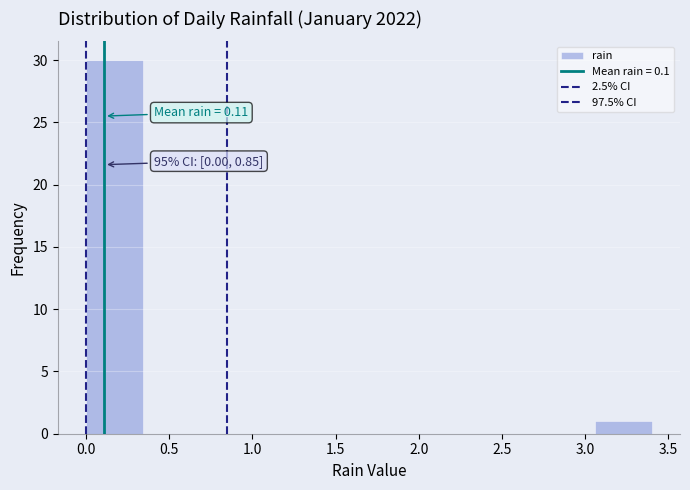

Which range on the x-axis has the tallest bar?

0.00 to 0.34